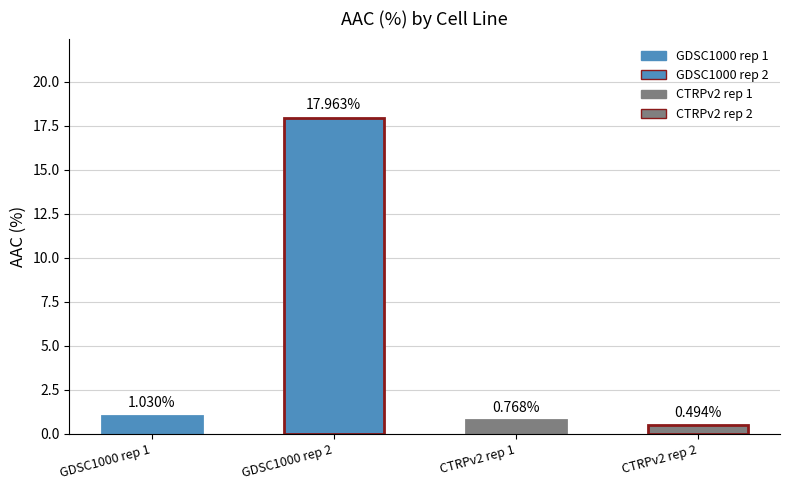

How many data points are above 1?

2